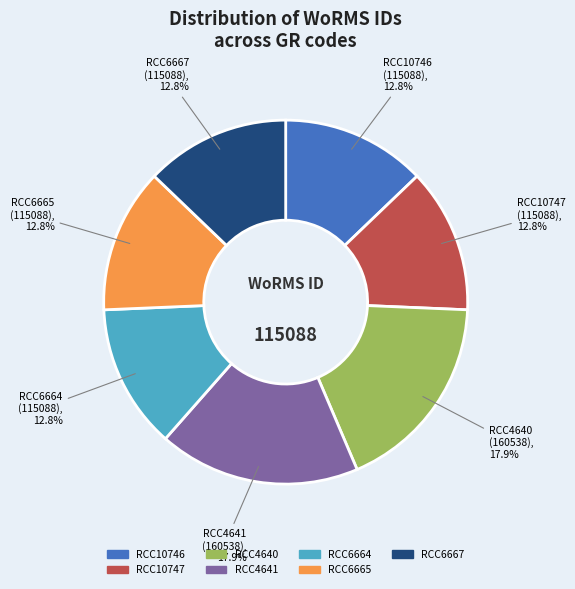

Does any single category account for the majority?

No